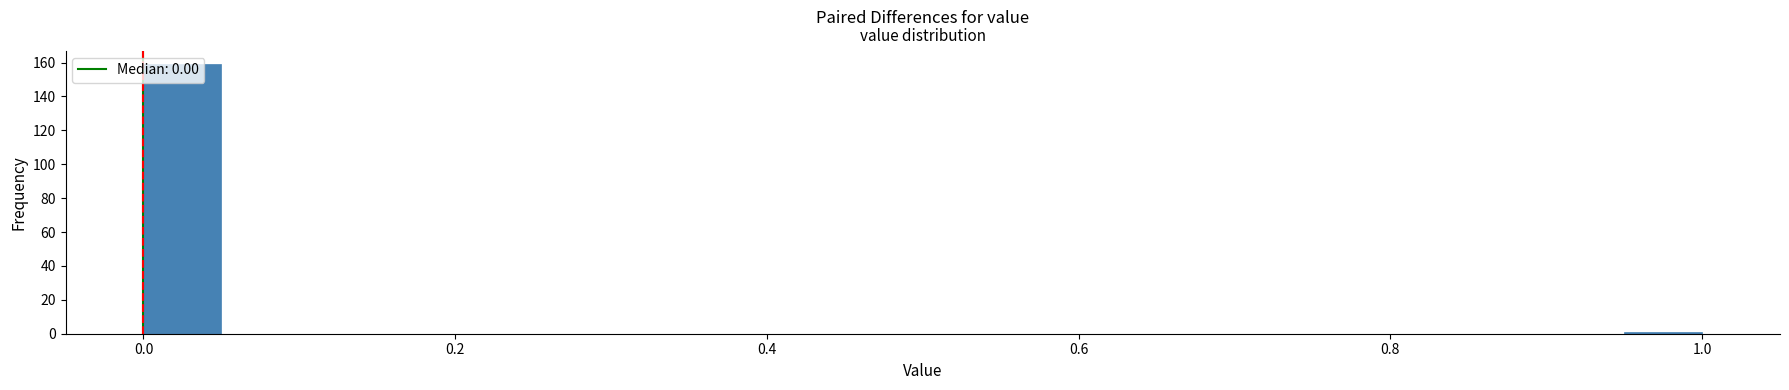

Around what value on the x-axis is the tallest bar? Give the approximate position of its centre, as read against the axis.

0.02